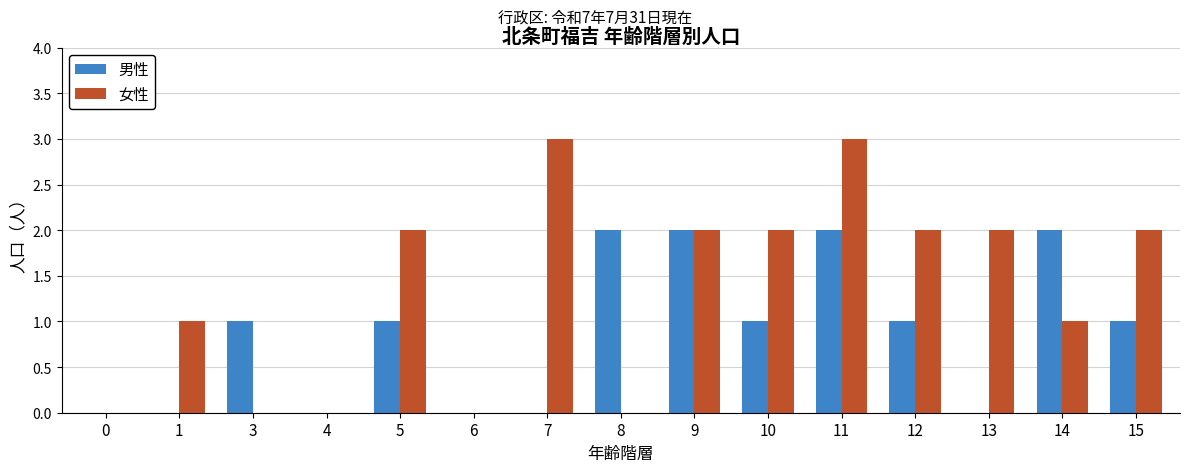

How many categories are shown in the chart?

15